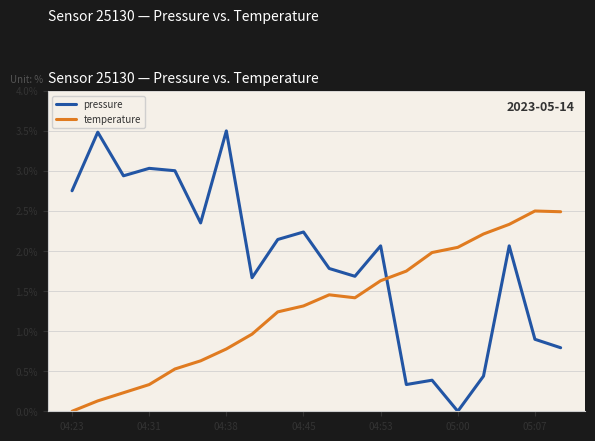

Which series has the largest total across all categories?

pressure